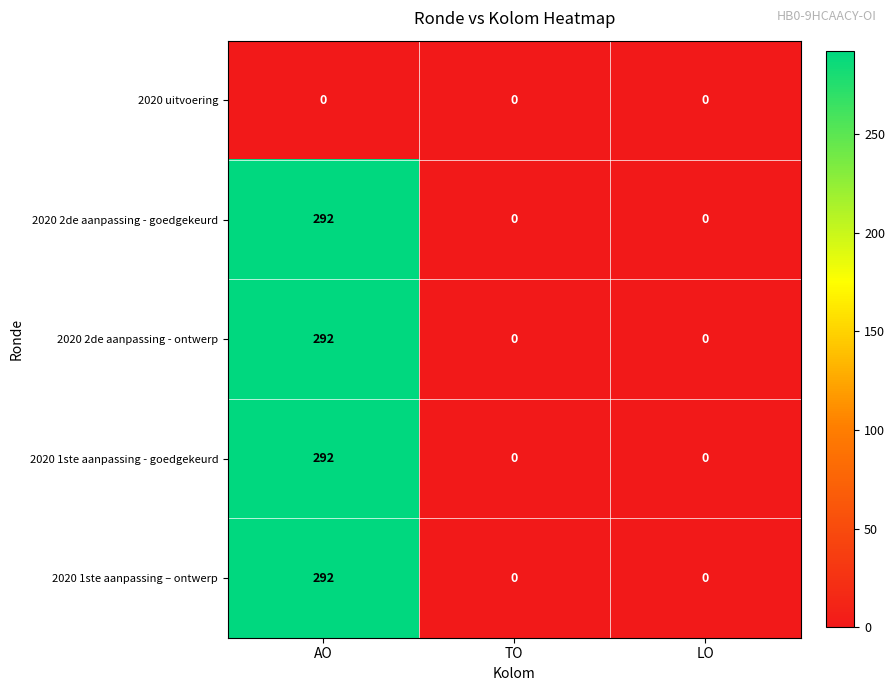

What is the maximum value for 2020 1ste aanpassing - goedgekeurd?

292